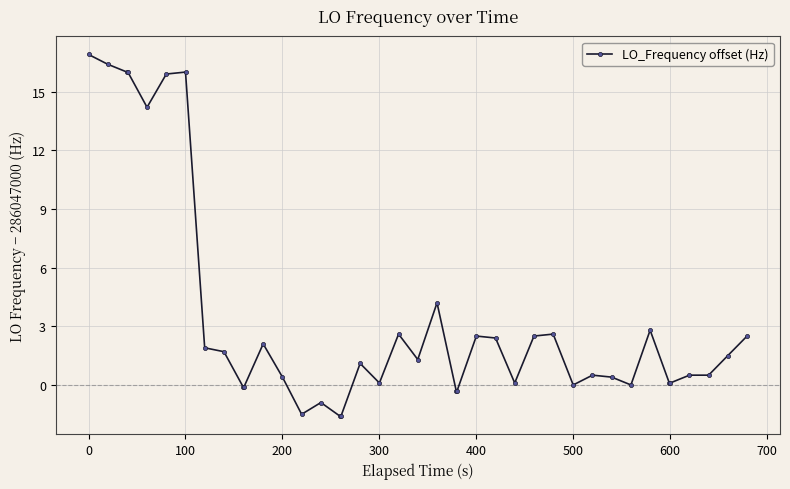

What is the average value?

3.5